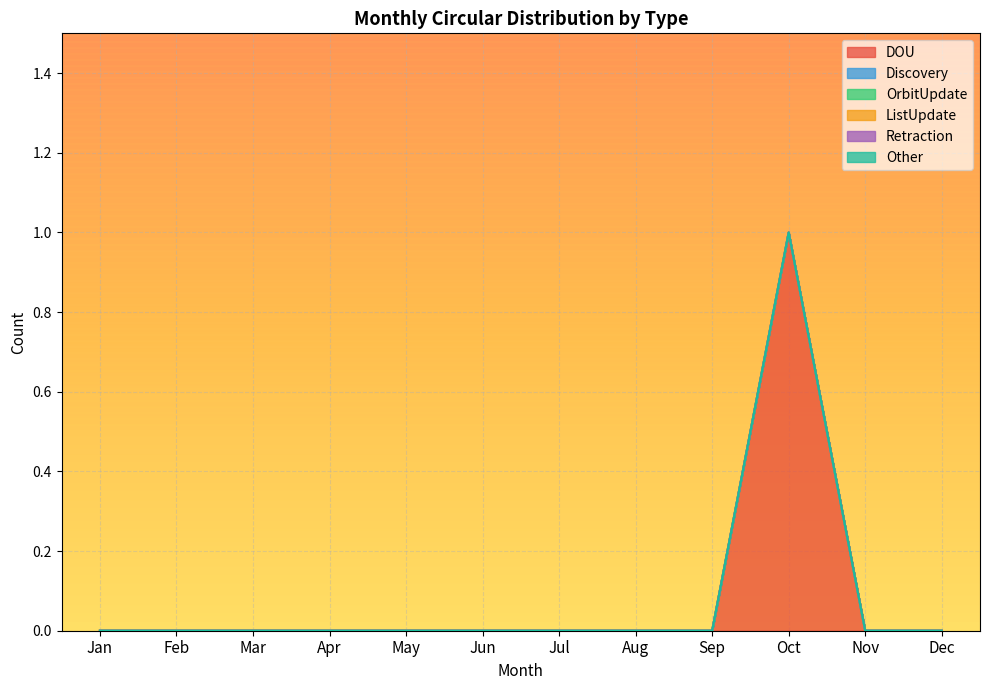

Reading left to right, transcribe all the data shown in this chart.

DOU: Jan=0	Feb=0	Mar=0	Apr=0	May=0	Jun=0	Jul=0	Aug=0	Sep=0	Oct=1	Nov=0	Dec=0
Discovery: Jan=0	Feb=0	Mar=0	Apr=0	May=0	Jun=0	Jul=0	Aug=0	Sep=0	Oct=0	Nov=0	Dec=0
OrbitUpdate: Jan=0	Feb=0	Mar=0	Apr=0	May=0	Jun=0	Jul=0	Aug=0	Sep=0	Oct=0	Nov=0	Dec=0
ListUpdate: Jan=0	Feb=0	Mar=0	Apr=0	May=0	Jun=0	Jul=0	Aug=0	Sep=0	Oct=0	Nov=0	Dec=0
Retraction: Jan=0	Feb=0	Mar=0	Apr=0	May=0	Jun=0	Jul=0	Aug=0	Sep=0	Oct=0	Nov=0	Dec=0
Other: Jan=0	Feb=0	Mar=0	Apr=0	May=0	Jun=0	Jul=0	Aug=0	Sep=0	Oct=0	Nov=0	Dec=0